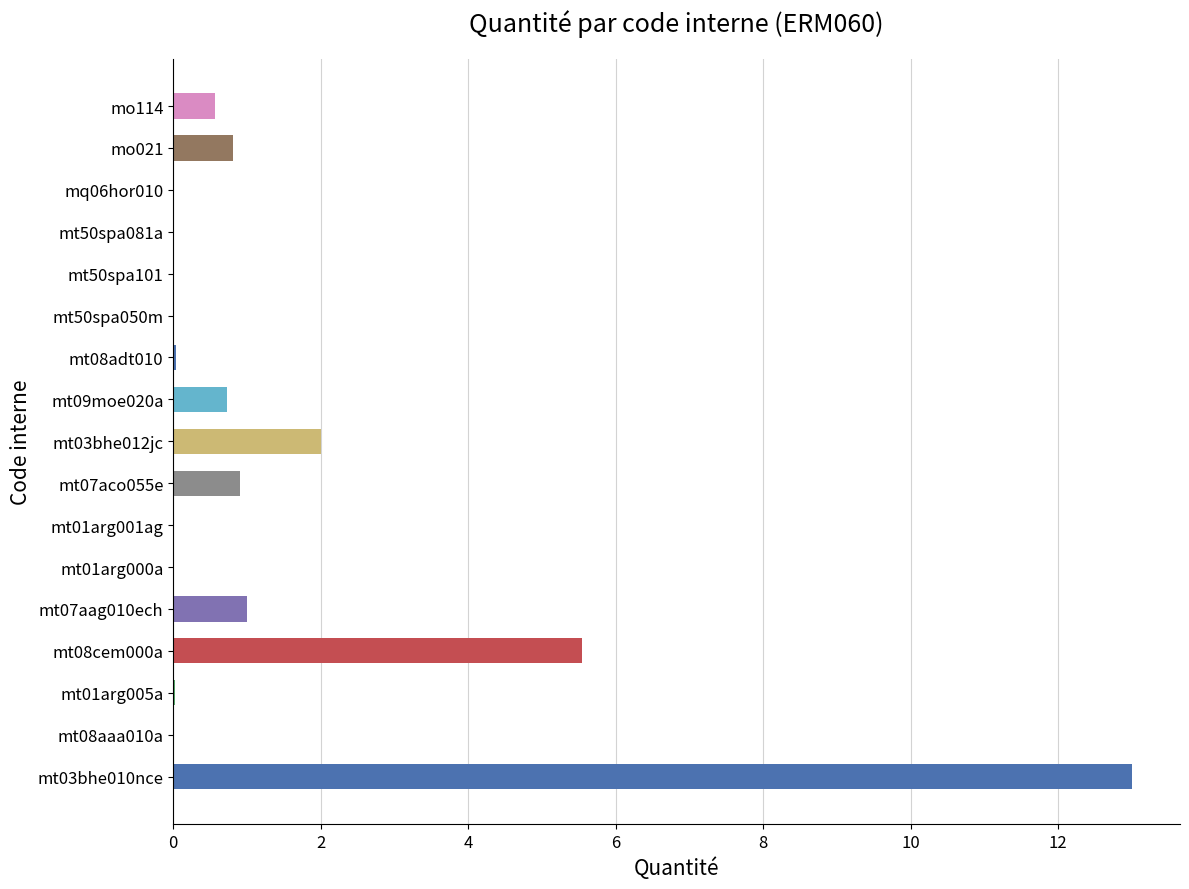

What is the ratio of the value at mt03bhe012jc to the value at mt07aag010ech?

2.0